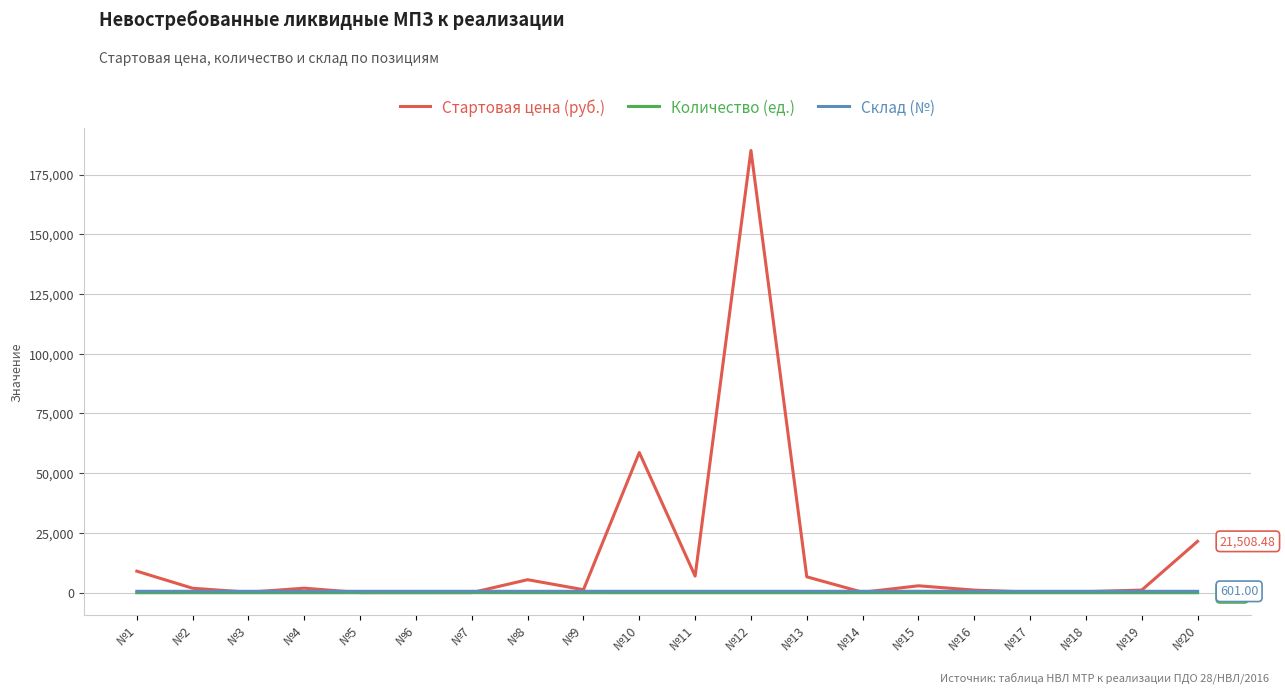

Which series has the largest total across all categories?

Стартовая цена (руб.)